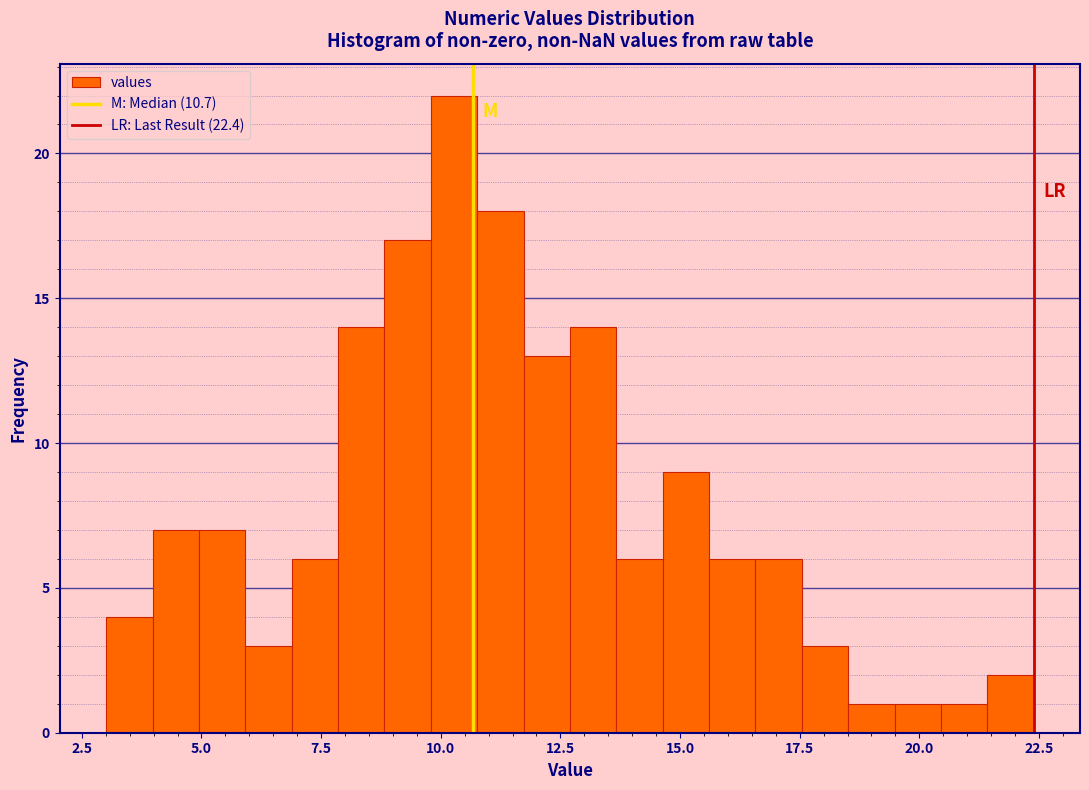

Read against the x-axis, roughly where is the centre of the tallest bar?

10.5